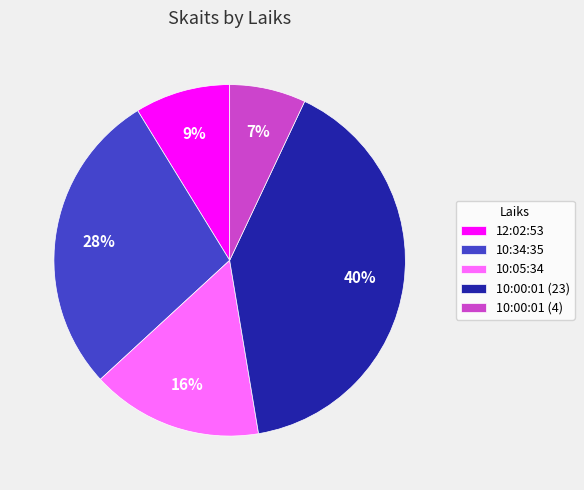

Is the sum of 12:02:53 and 10:34:35 greater than half?

No